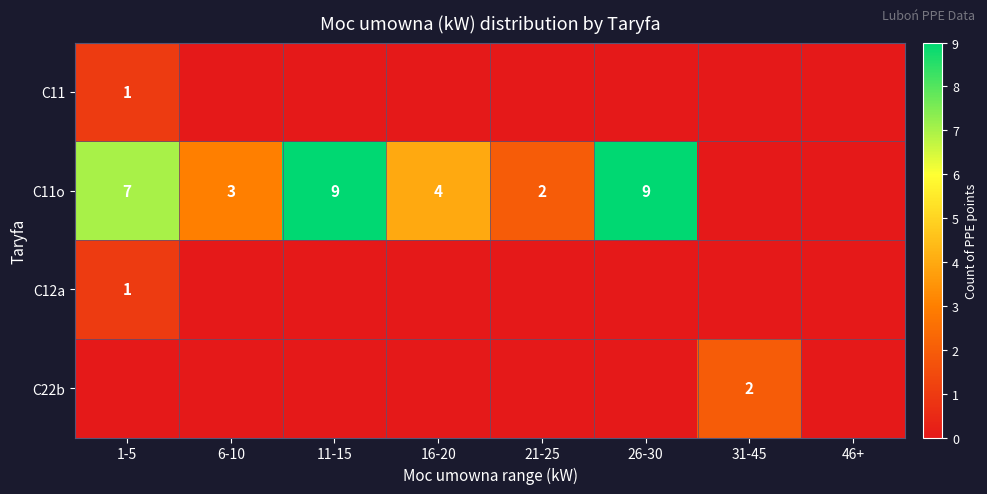

What is the maximum value shown in the chart?

9